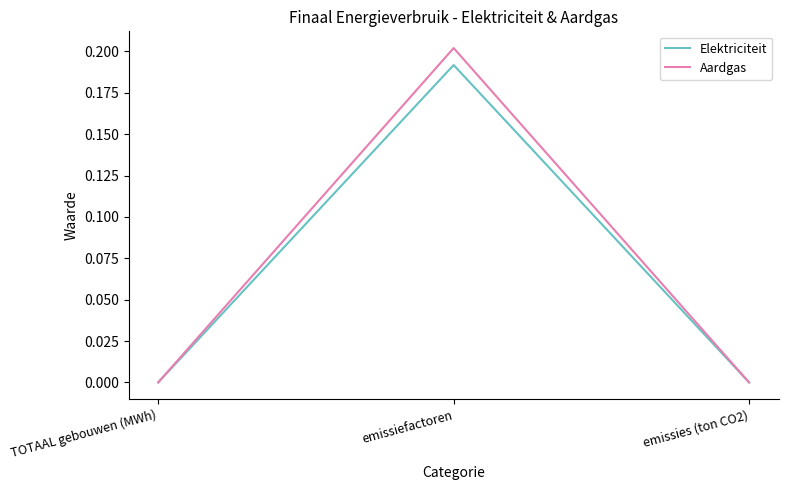

Does the chart display data point markers on the line(s)?

No